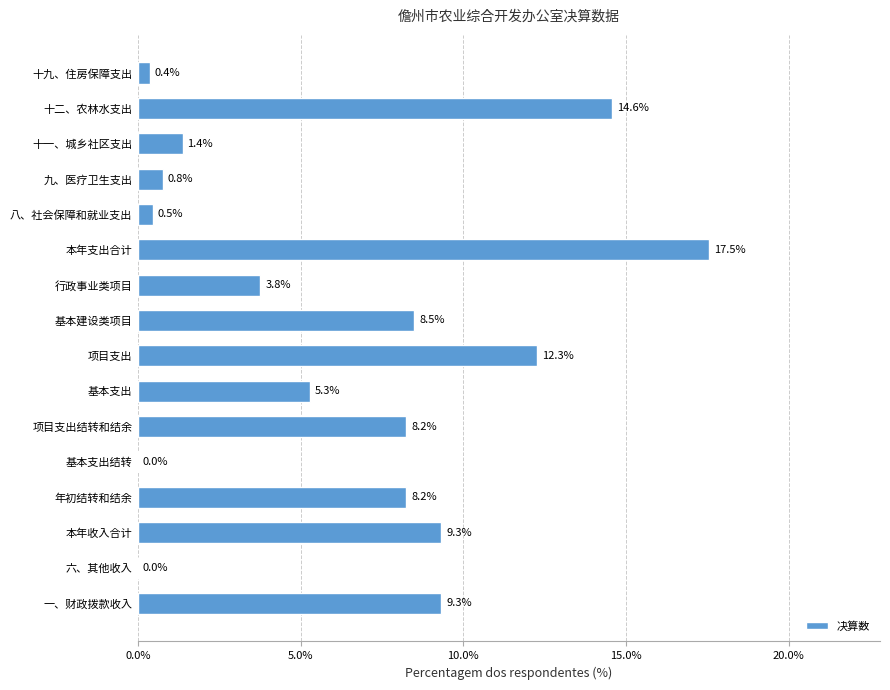

Which has a higher value, 九、医疗卫生支出 or 行政事业类项目?

行政事业类项目